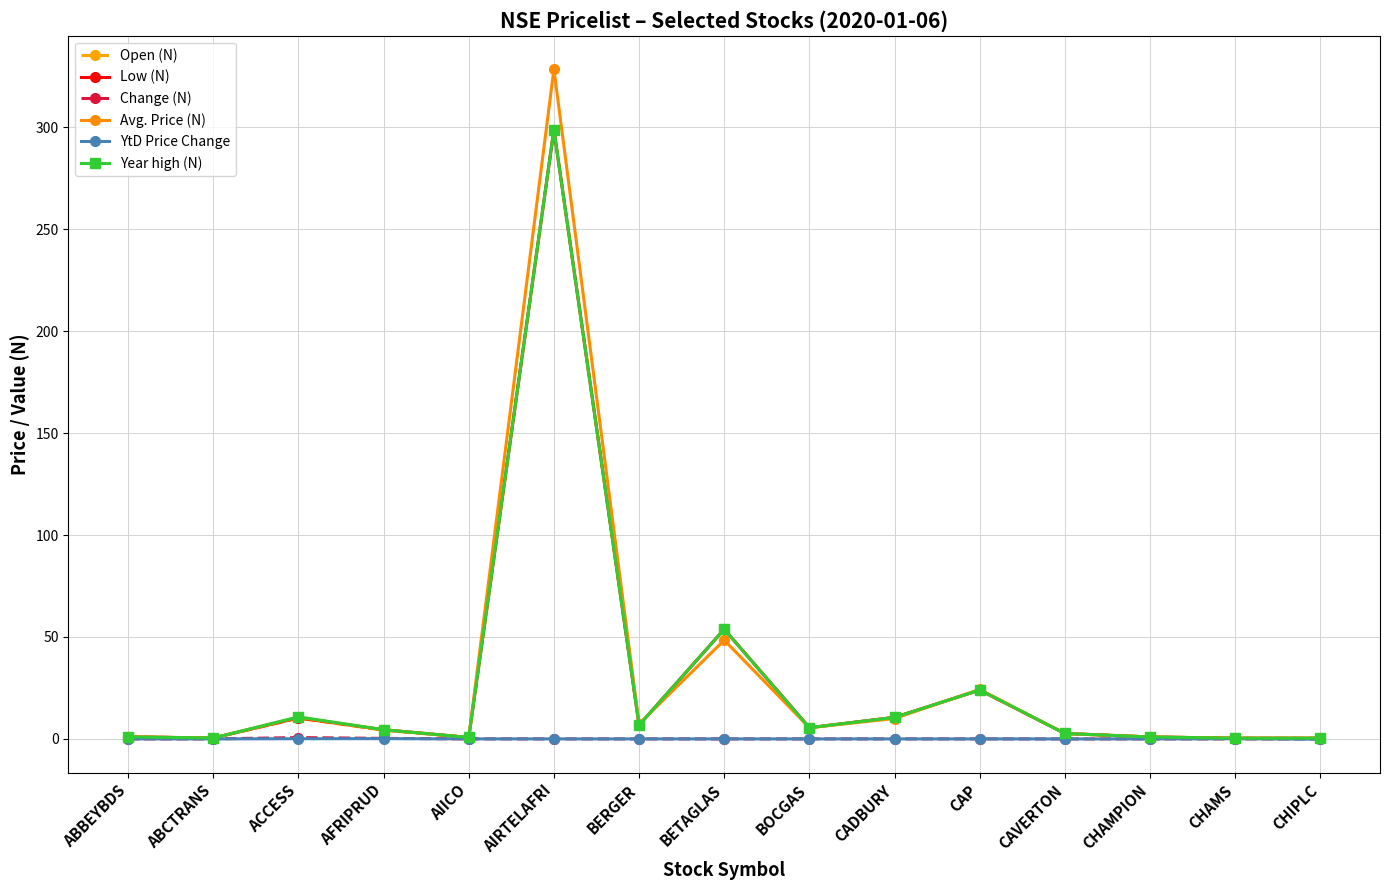

Where is the first local maximum for Low (N)?

ACCESS